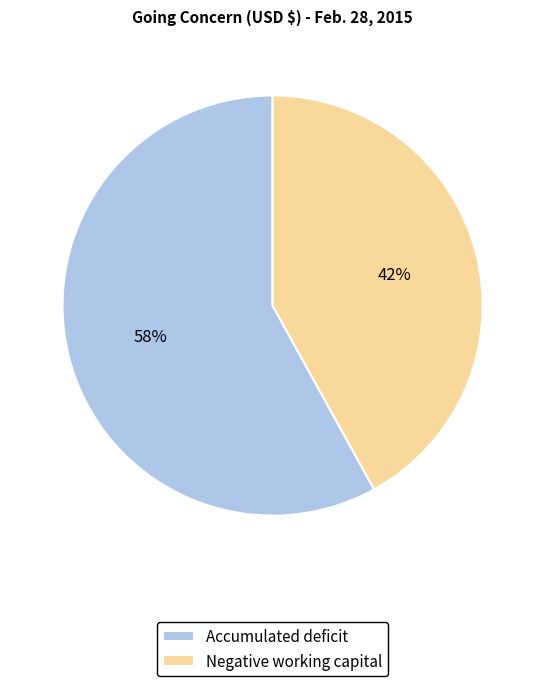

How many segments does this pie chart have?

2